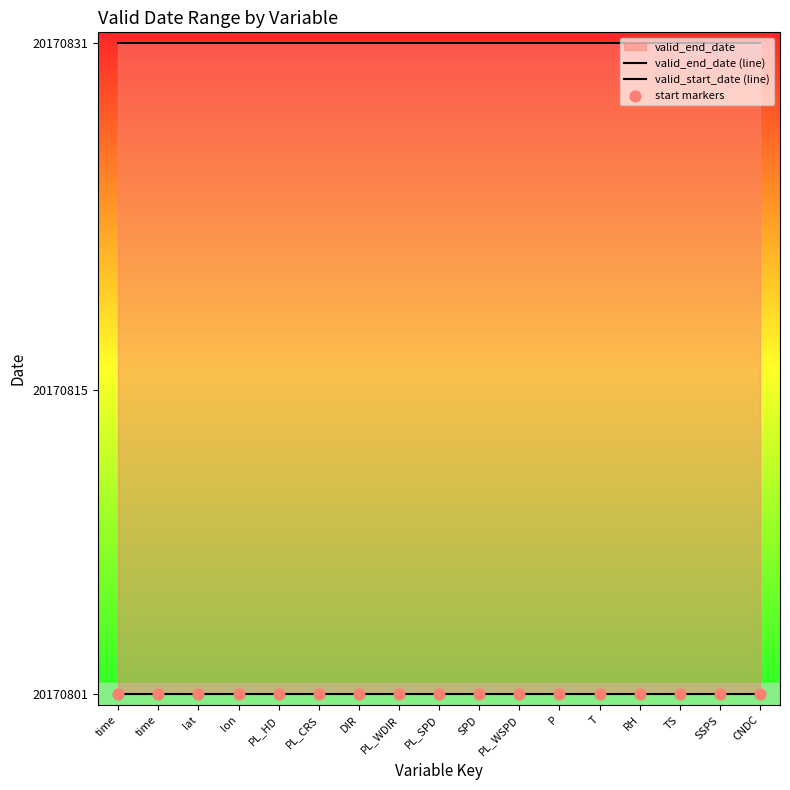

What is the total value across all series at SPD?

60512433